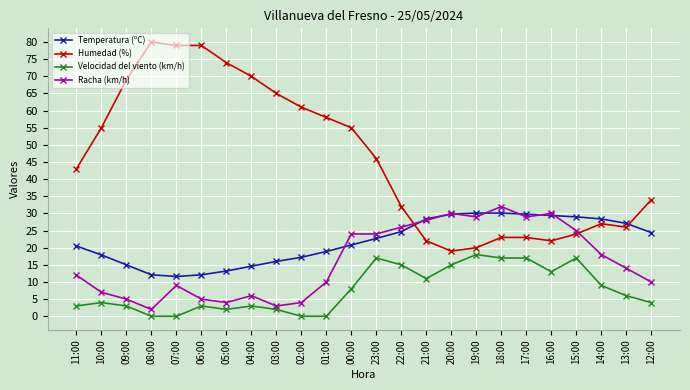

The Racha (km/h) series shows 5.1 at 00:00. True or false?

False